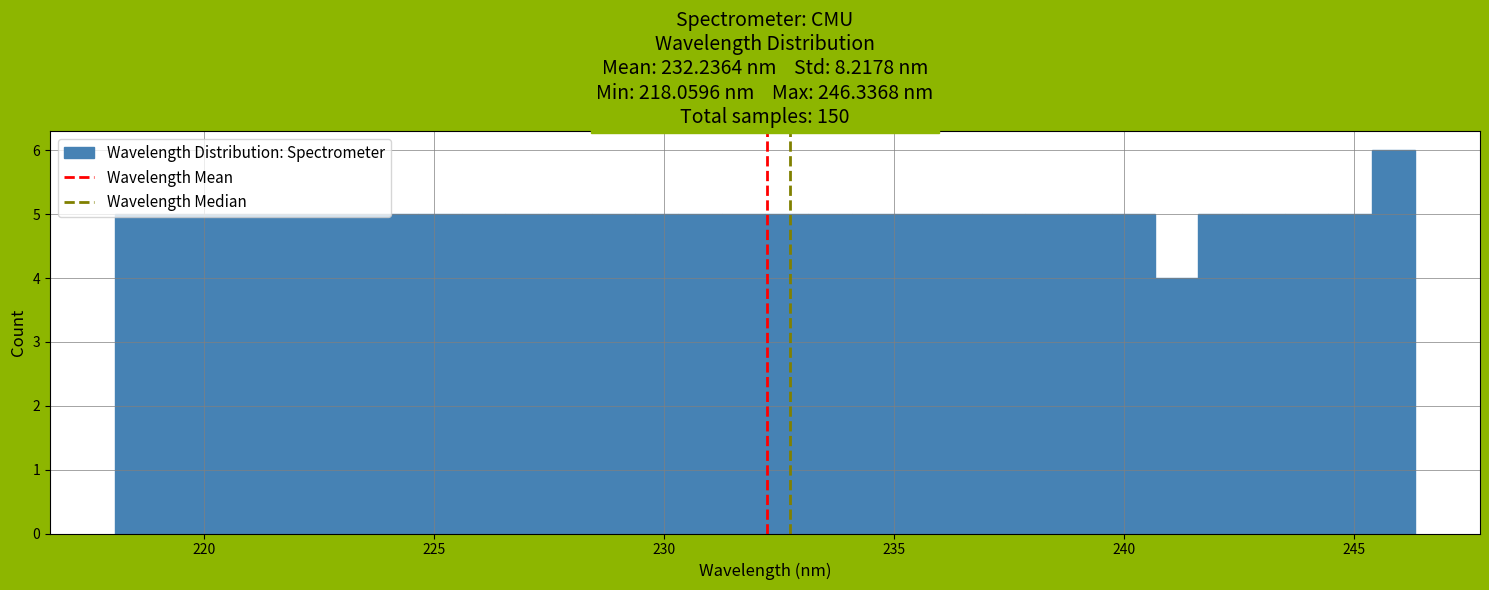

Read against the x-axis, roughly where is the centre of the tallest bar?

246.0